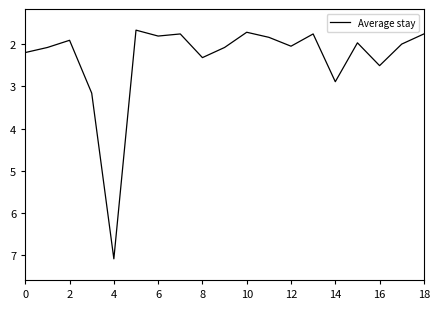

How many categories are shown in the chart?

19